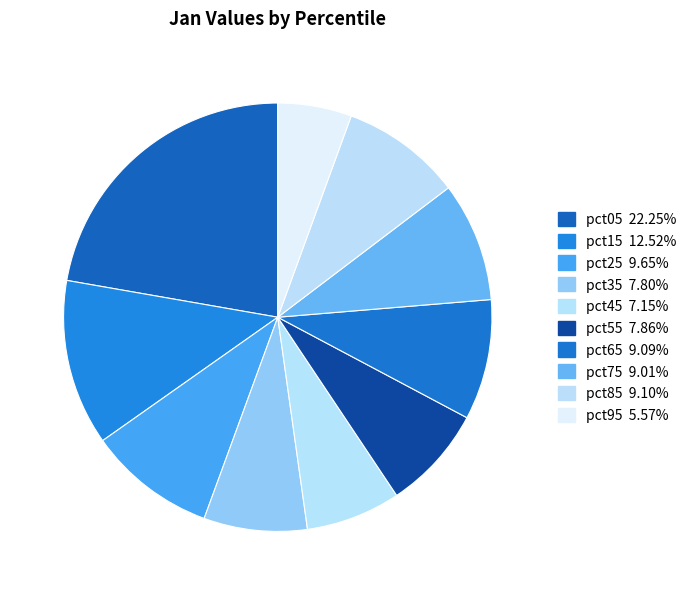

Combined, what portion of the pie is pct45 and pct05?

29.4%